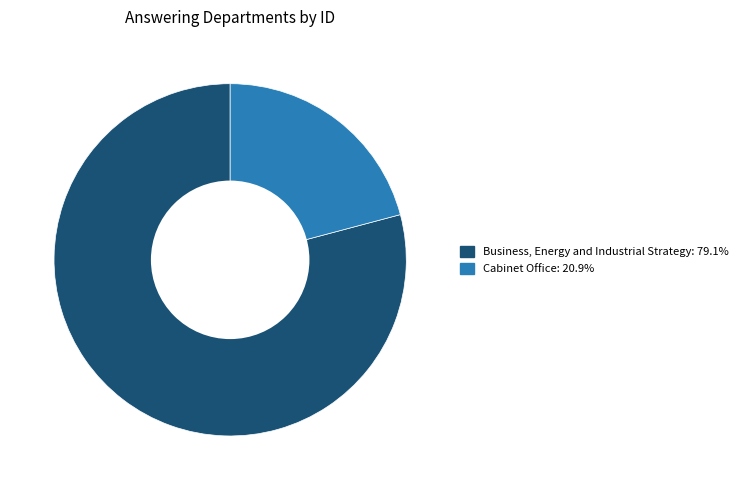

What is the ratio of the value at Cabinet Office to the value at Business, Energy and Industrial Strategy?

0.3